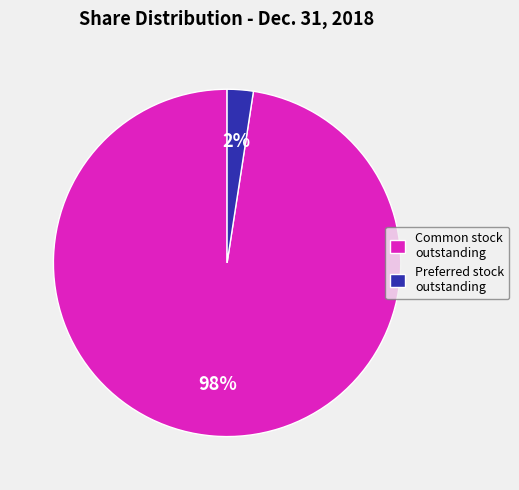

Is the sum of Common stock outstanding and Preferred stock outstanding greater than half?

Yes